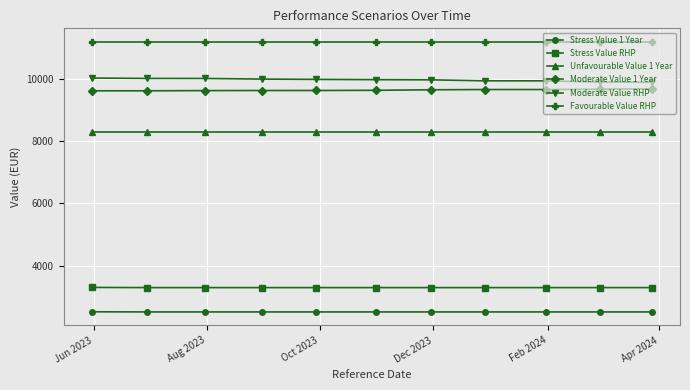

What is the smallest value displayed?

2508.4